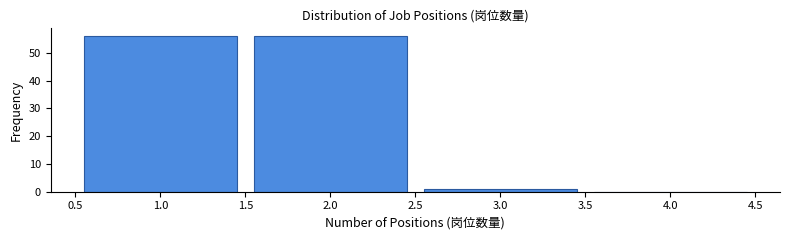

Reading left to right, list every bar in this chart as the range it spans on the x-axis followed by its height. The values are not printed on the chart, so give them approximately, as read against the axis.

0.5 to 1.5: 56
1.5 to 2.5: 56
2.5 to 3.5: 1
3.5 to 4.5: 0